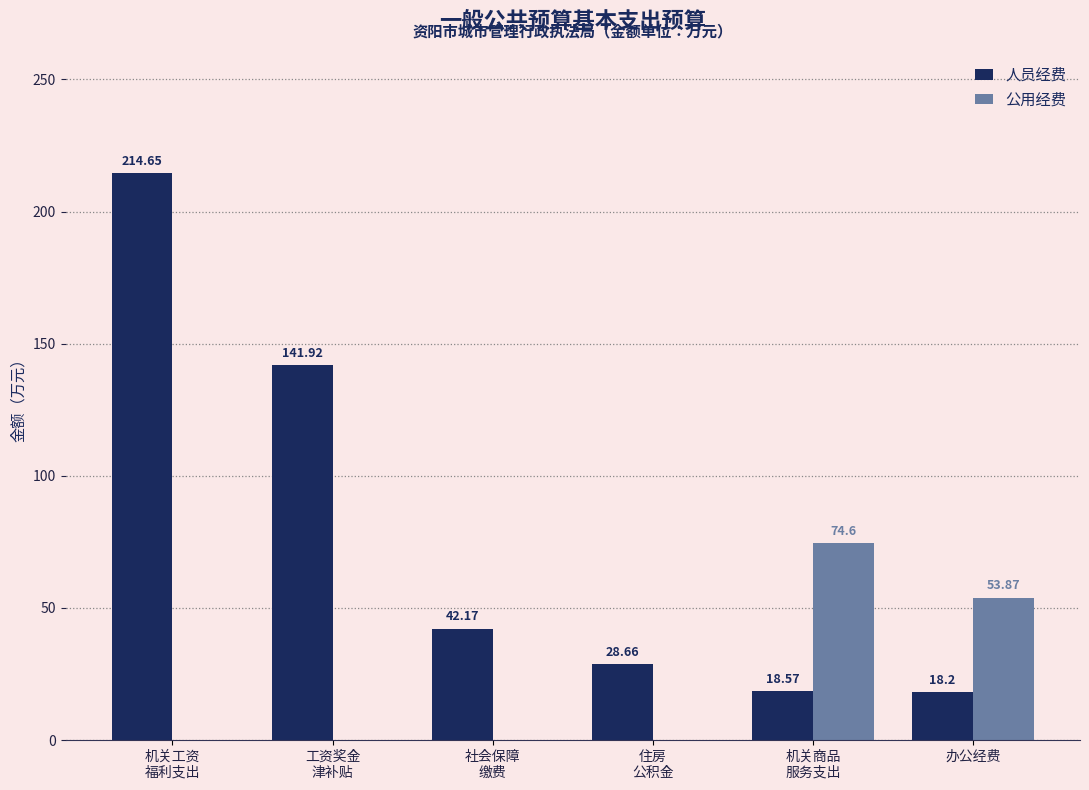

What is the total value across all series at 住房
公积金?

28.7